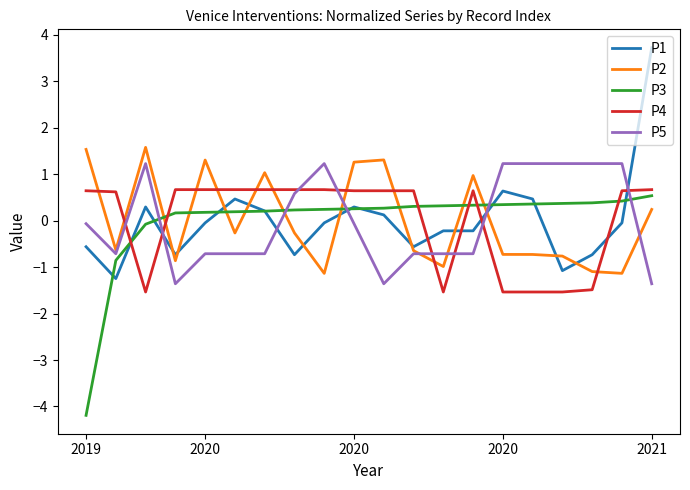

True or false: P5 and P1 intersect in this chart.

True